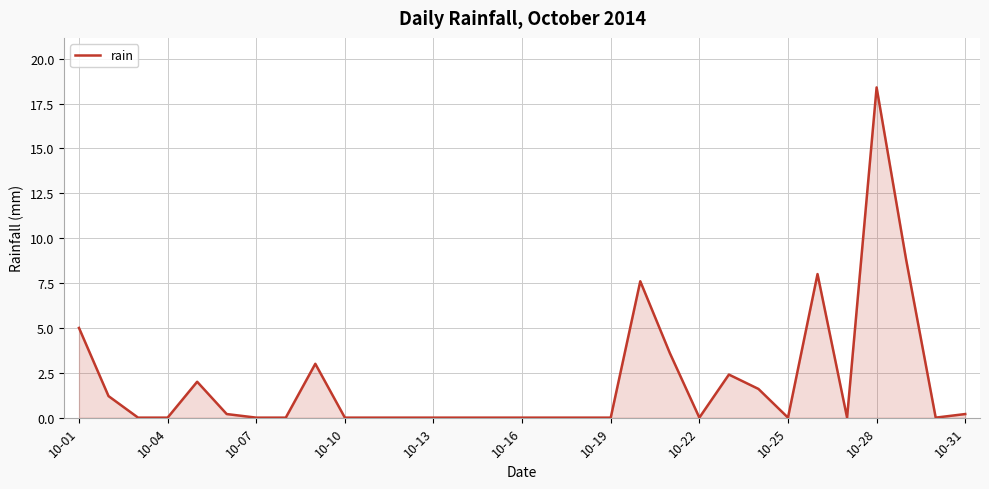

What is the difference between the maximum and minimum values?

18.4